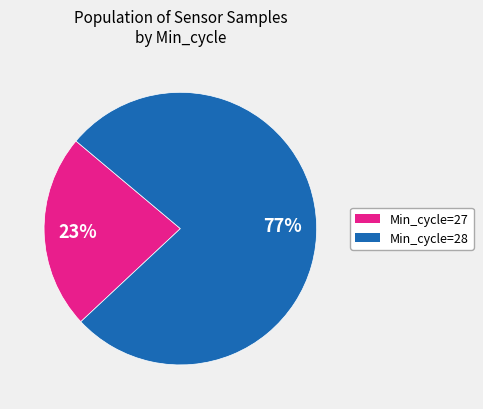

To the nearest percent, what is the difference between the largest and smallest slice percentages?

54%